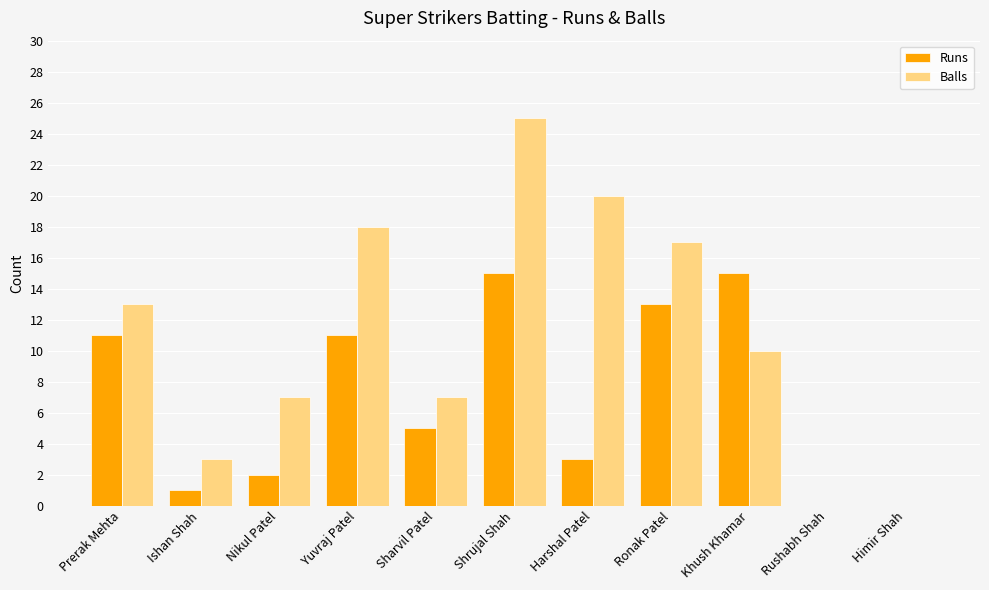

What are all the series names shown in the legend?

Runs, Balls